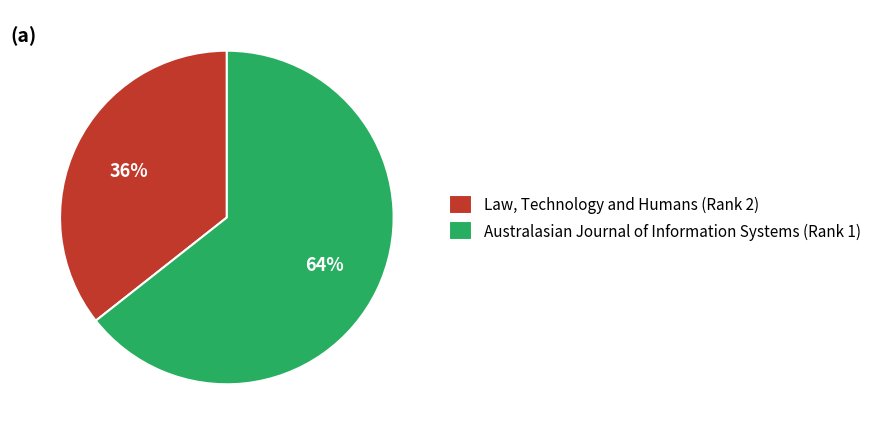

Between Australasian Journal of Information Systems (Rank 1) and Law, Technology and Humans (Rank 2), which is larger?

Australasian Journal of Information Systems (Rank 1)